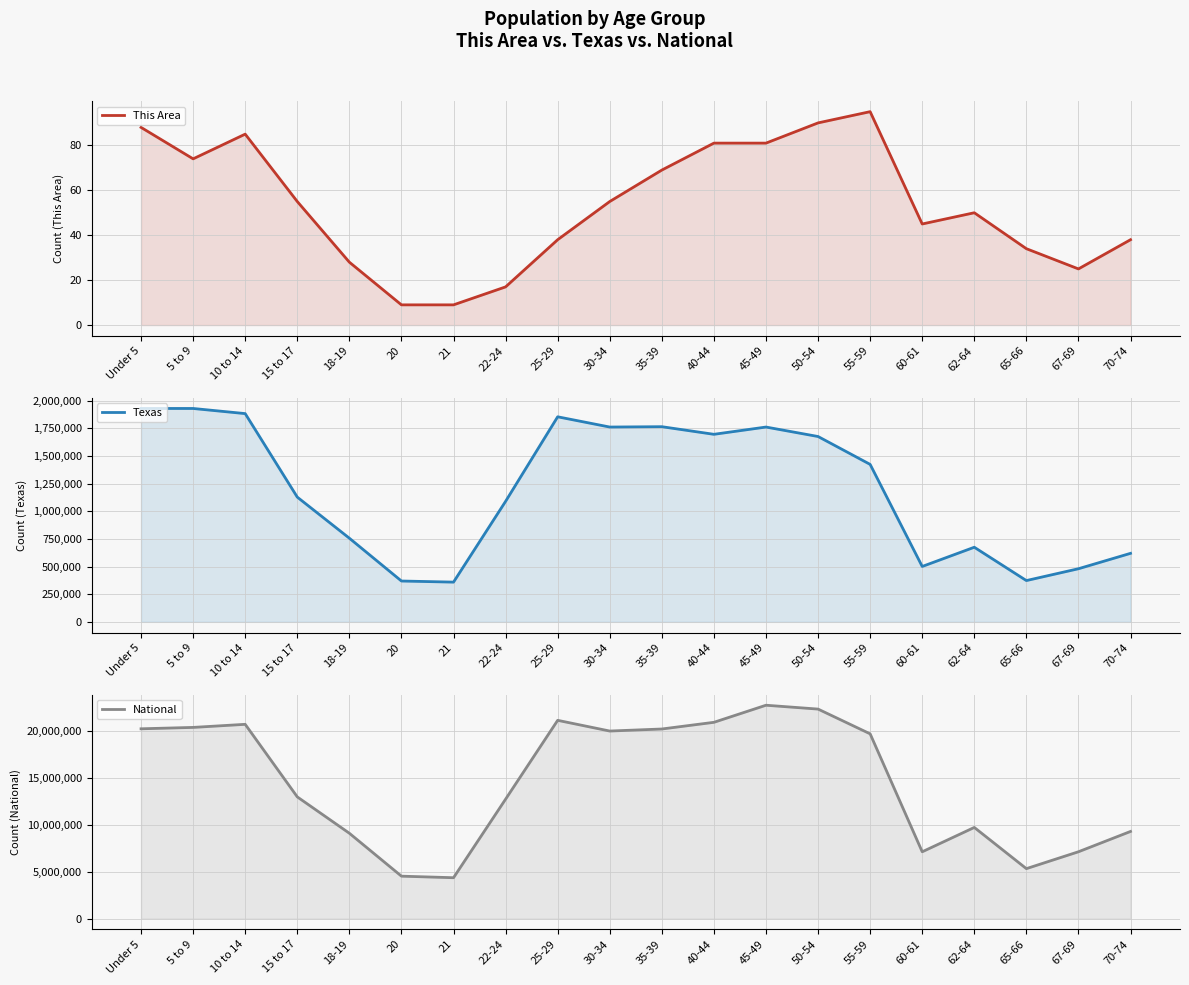

What is the approximate value of Texas at 18-19?

755890